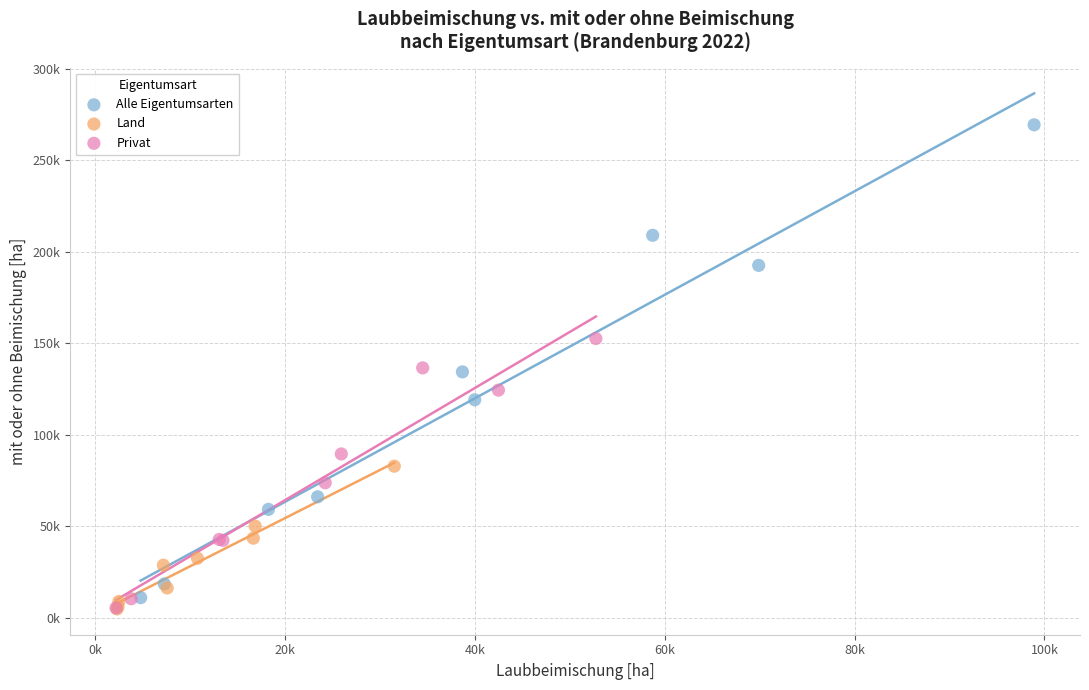

Which series has the widest spread of Y values?

Alle Eigentumsarten